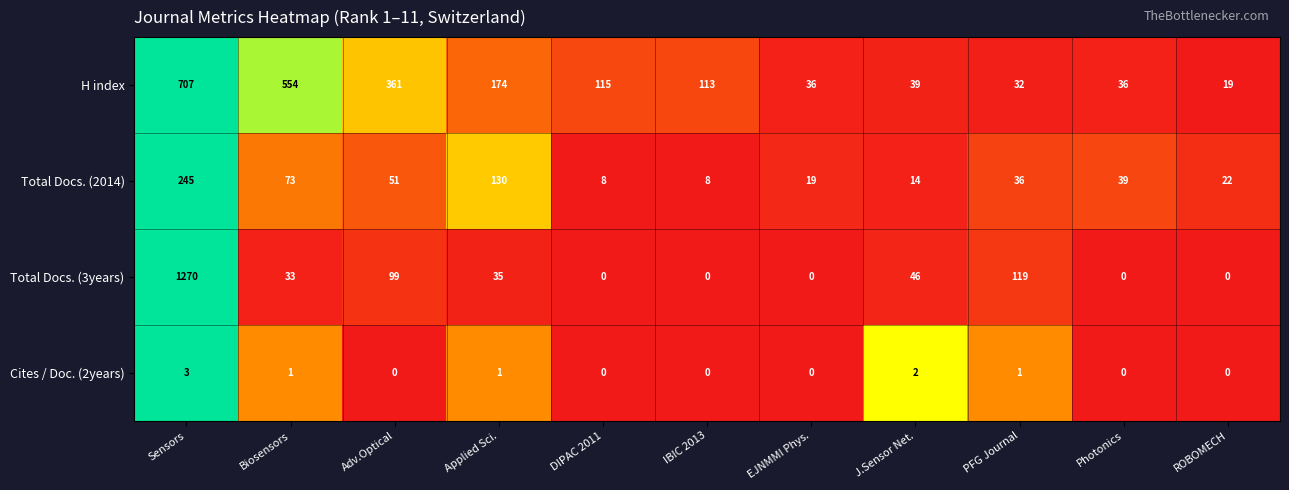

Rank the series by their maximum value, from lowest to highest.

Cites / Doc. (2years), Total Docs. (2014), H index, Total Docs. (3years)